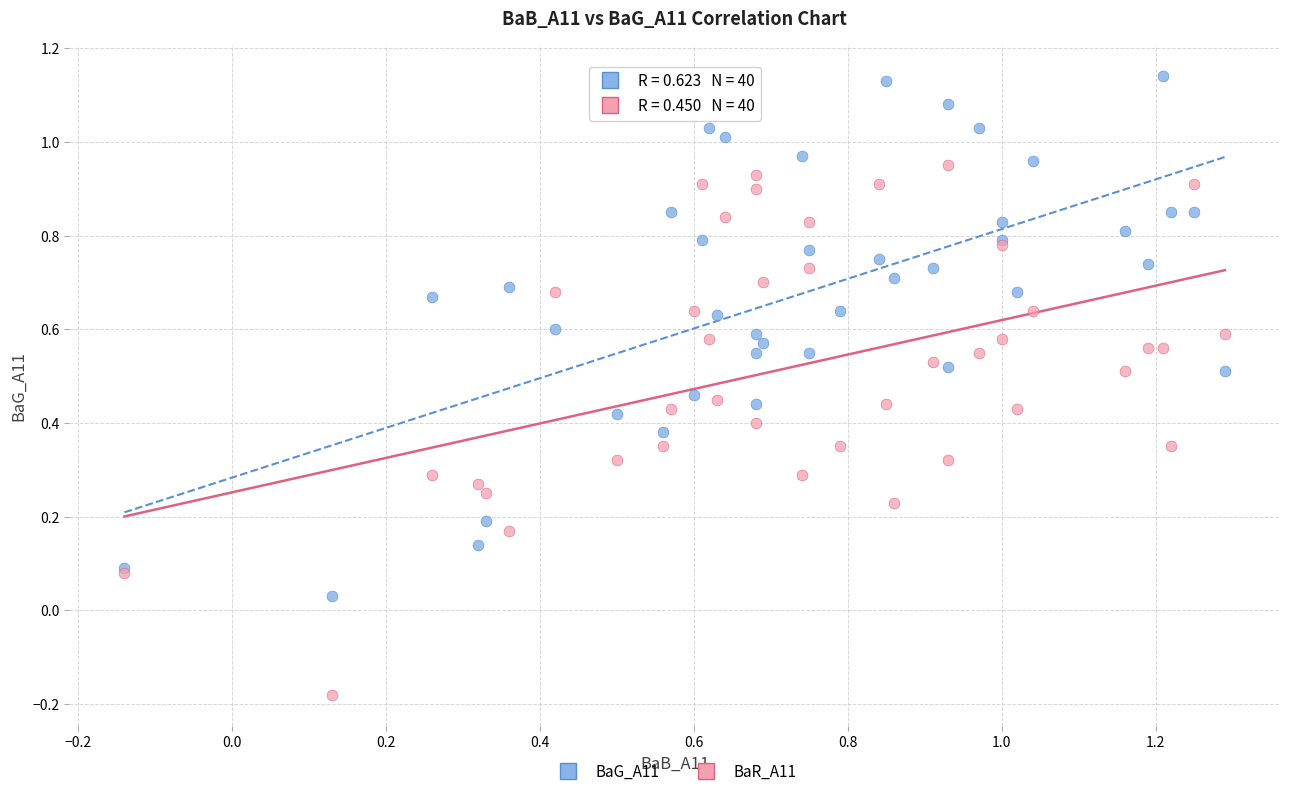

What are all the series names shown in the legend?

BaG_A11, BaR_A11